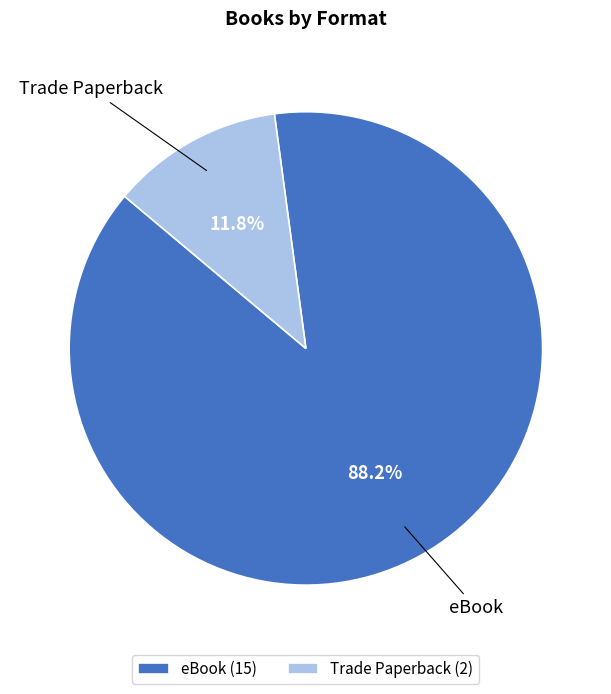

True or false: Trade Paperback accounts for 12% of the total.

True